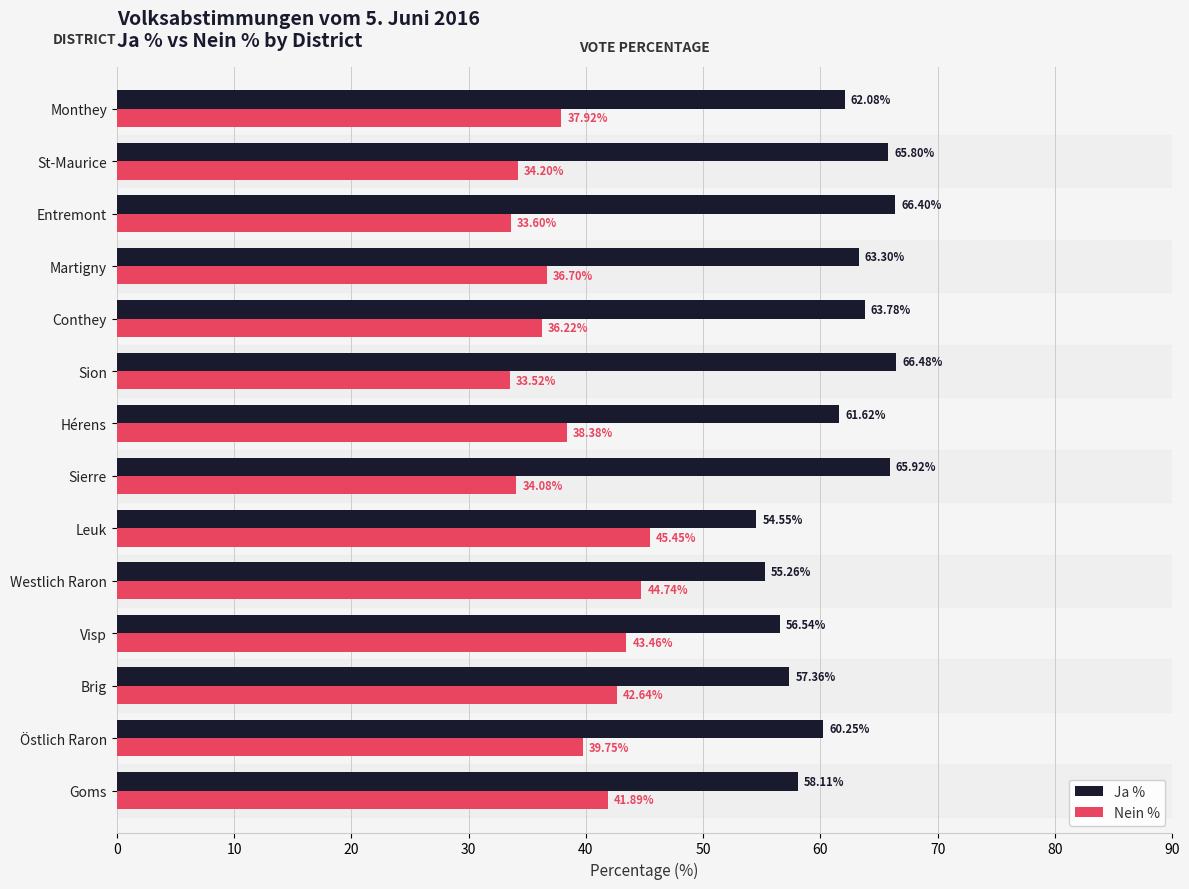

What is the minimum value shown in the chart?

33.5